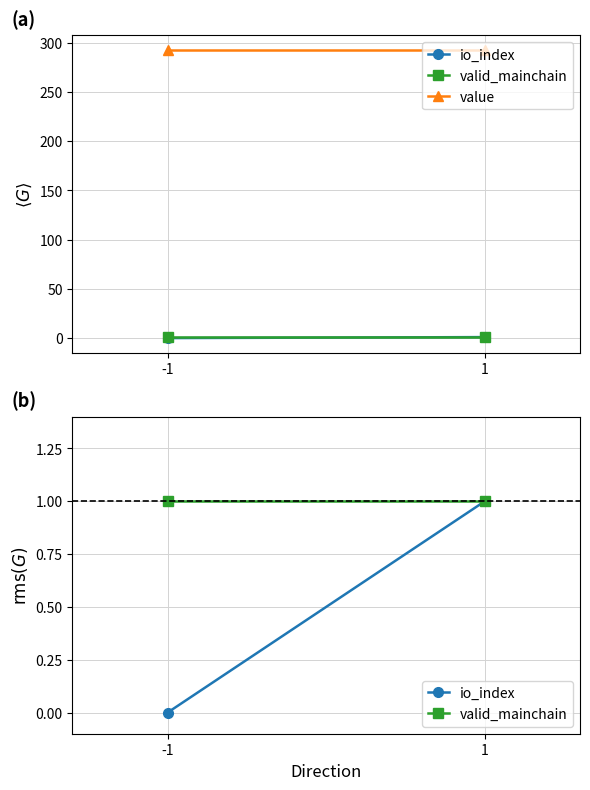

At which label does value reach its peak?

-1